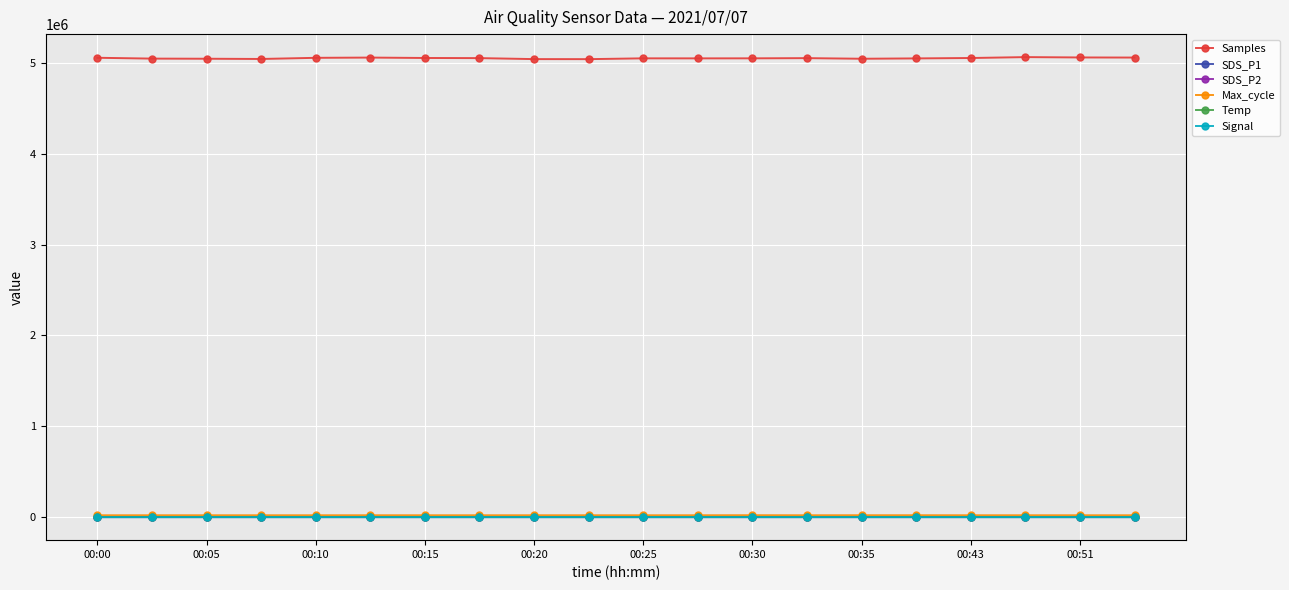

Which series has the widest spread of values?

Samples